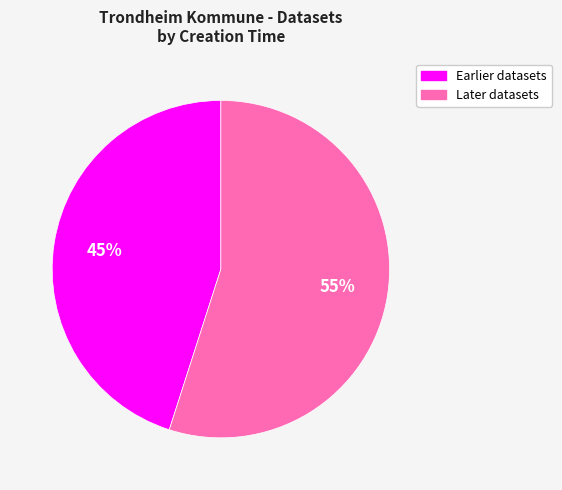

Is there a majority slice in this chart?

Yes